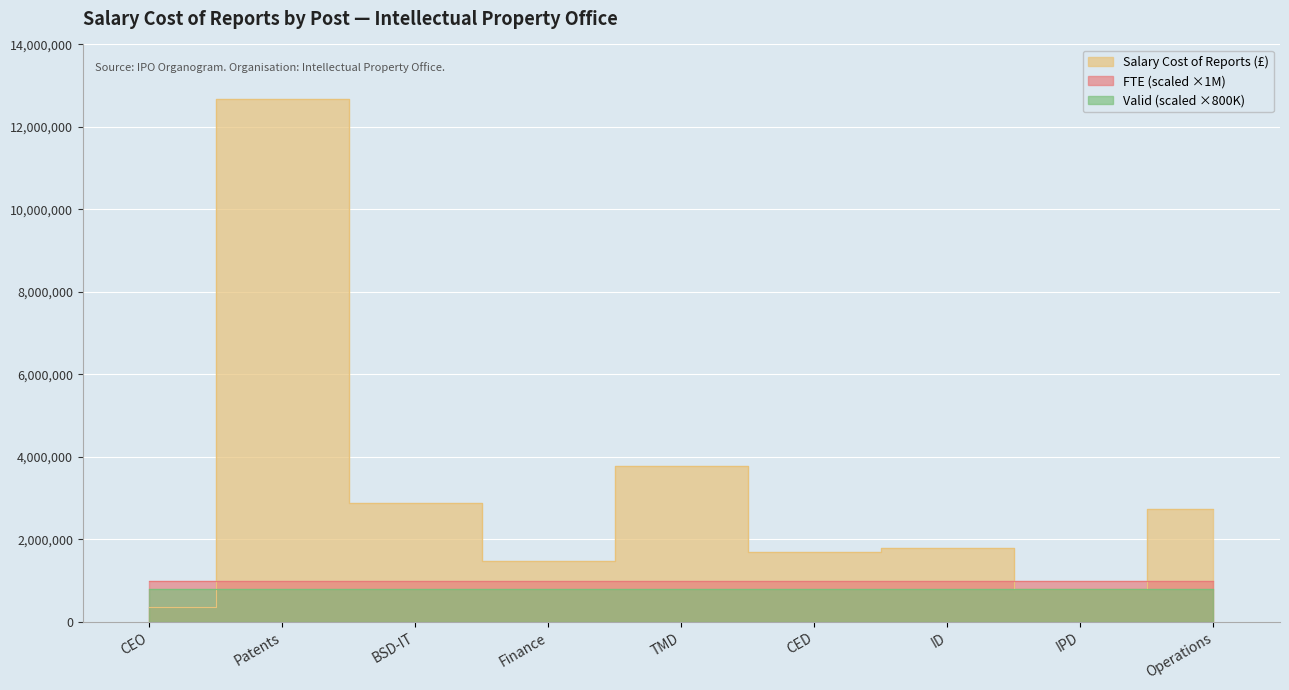

Rank the series at CED from highest to lowest value.

Salary Cost of Reports, FTE, Valid